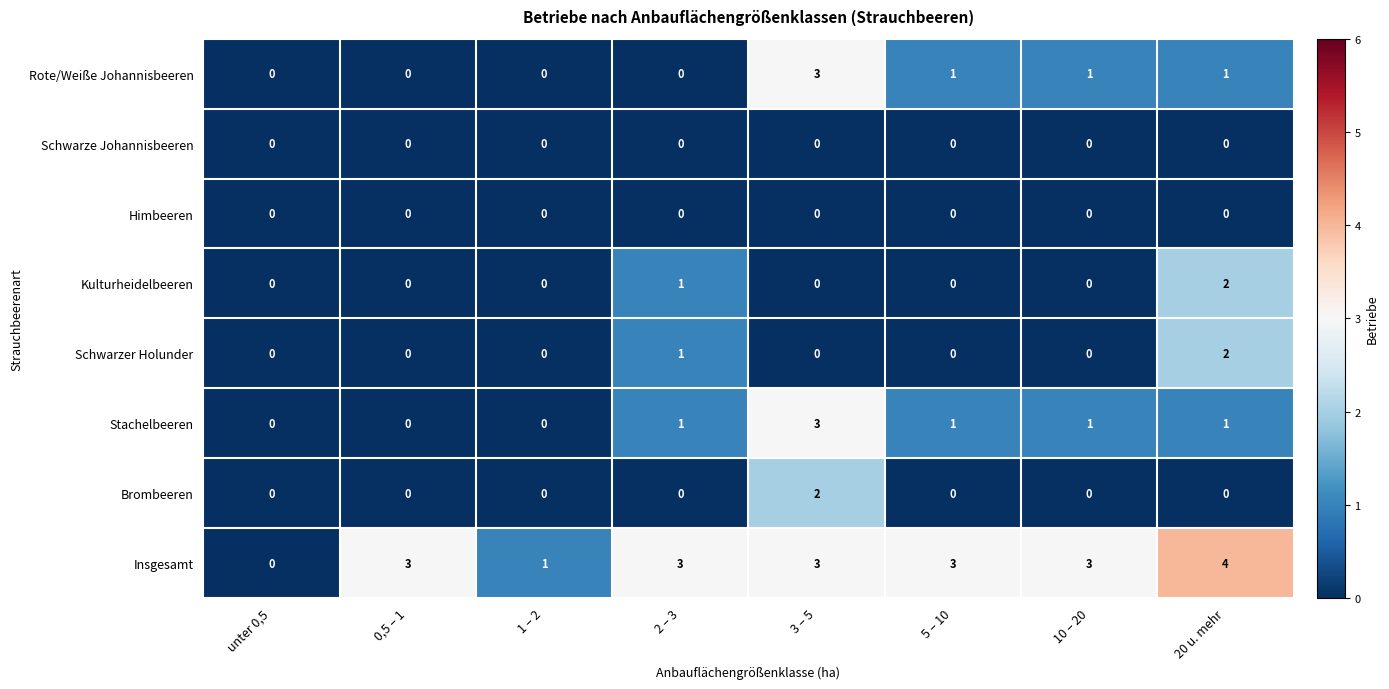

What is the sum of all Kulturheidelbeeren values?

3